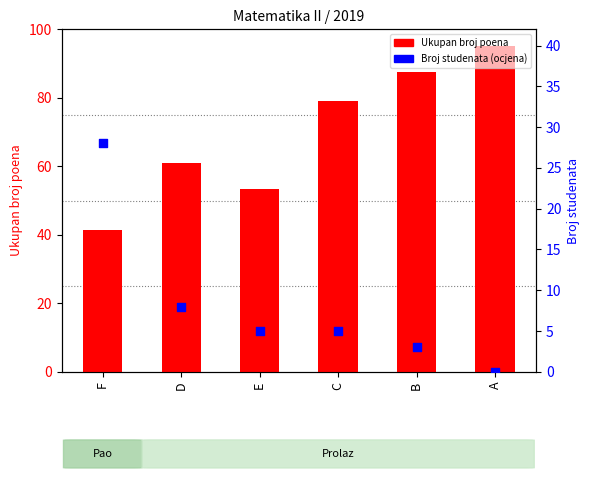

At which category is the sum across all series the highest?

A